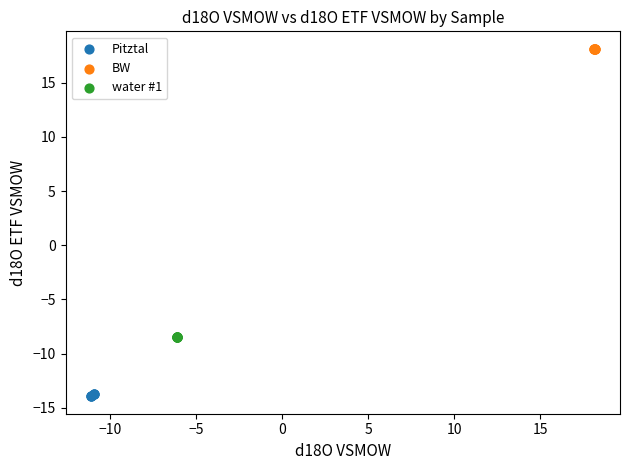

Which series reaches the minimum Y coordinate?

Pitztal